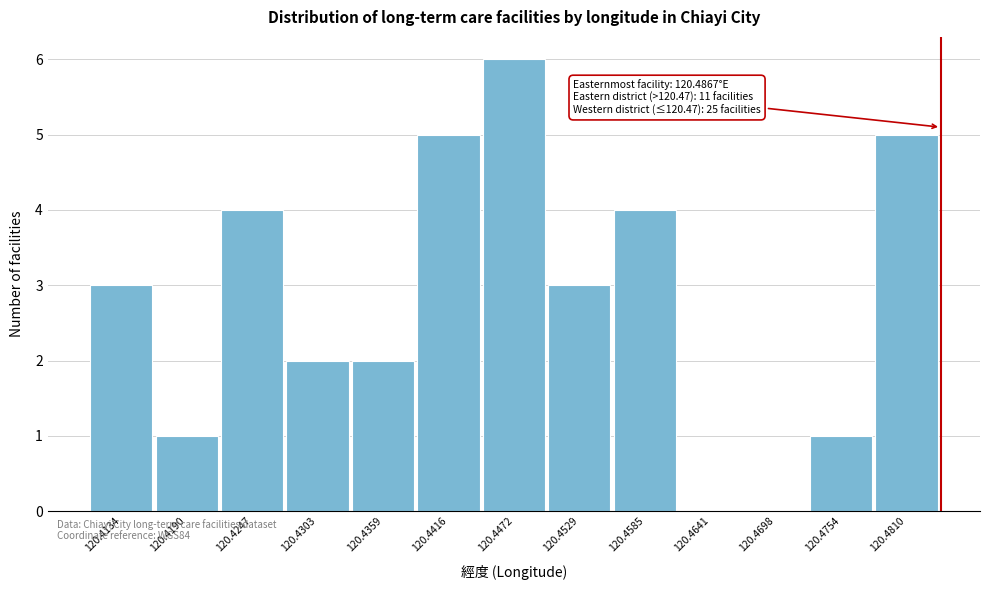

Reading right to left, transcribe all the data shown in this chart.

120.4810=5	120.4754=1	120.4698=0	120.4641=0	120.4585=4	120.4529=3	120.4472=6	120.4416=5	120.4359=2	120.4303=2	120.4247=4	120.4190=1	120.4134=3